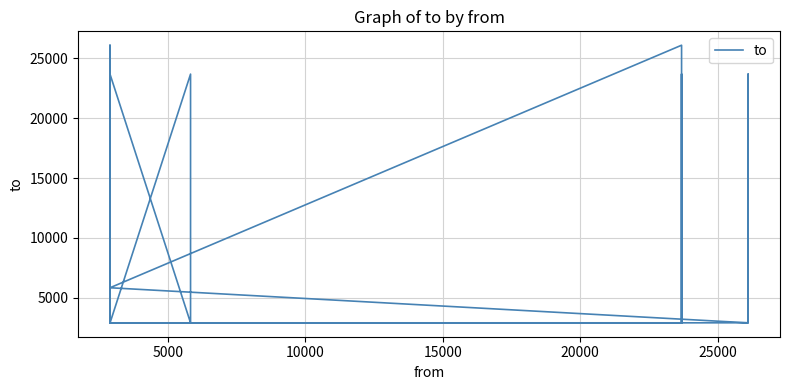

What is the difference between the maximum and minimum values?

23227